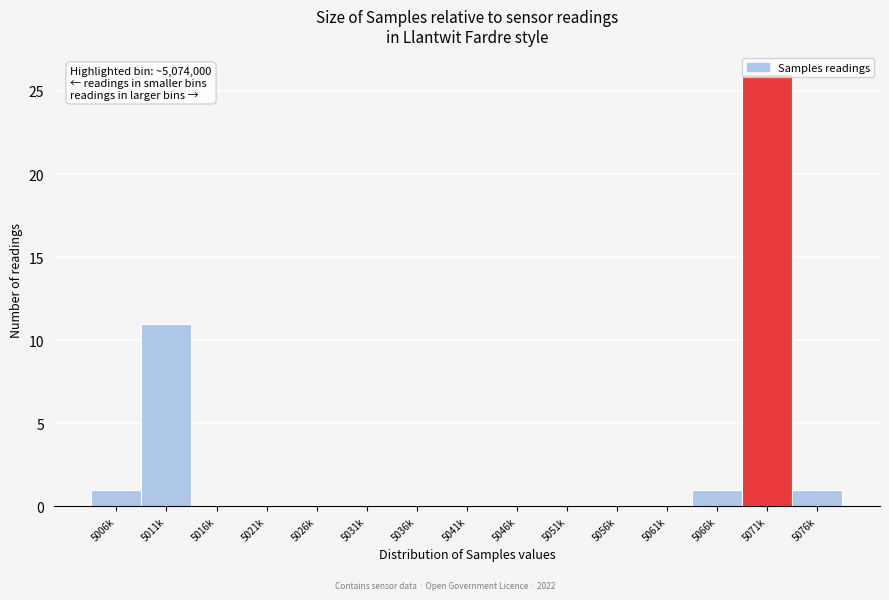

Is it true that the value at 5021k is 0?

True